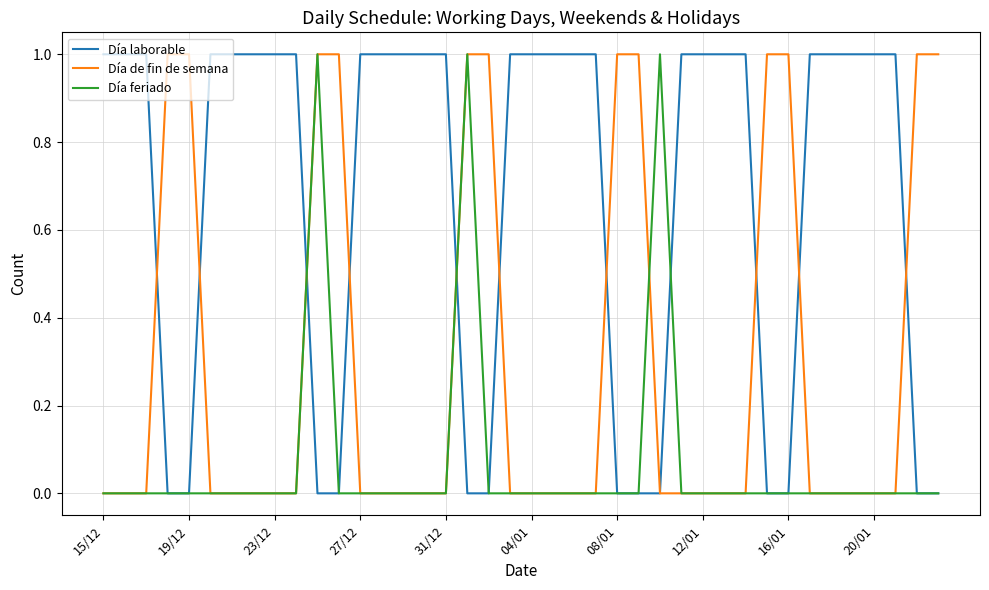

Reading left to right, transcribe all the data shown in this chart.

Día laborable: 1	1	1	0	0	1	1	1	1	1	0	0	1	1	1	1	1	0	0	1	1	1	1	1	0	0	0	1	1	1	1	0	0	1	1	1	1	1	0	0
Día de fin de semana: 0	0	0	1	1	0	0	0	0	0	1	1	0	0	0	0	0	1	1	0	0	0	0	0	1	1	0	0	0	0	0	1	1	0	0	0	0	0	1	1
Día feriado: 0	0	0	0	0	0	0	0	0	0	1	0	0	0	0	0	0	1	0	0	0	0	0	0	0	0	1	0	0	0	0	0	0	0	0	0	0	0	0	0